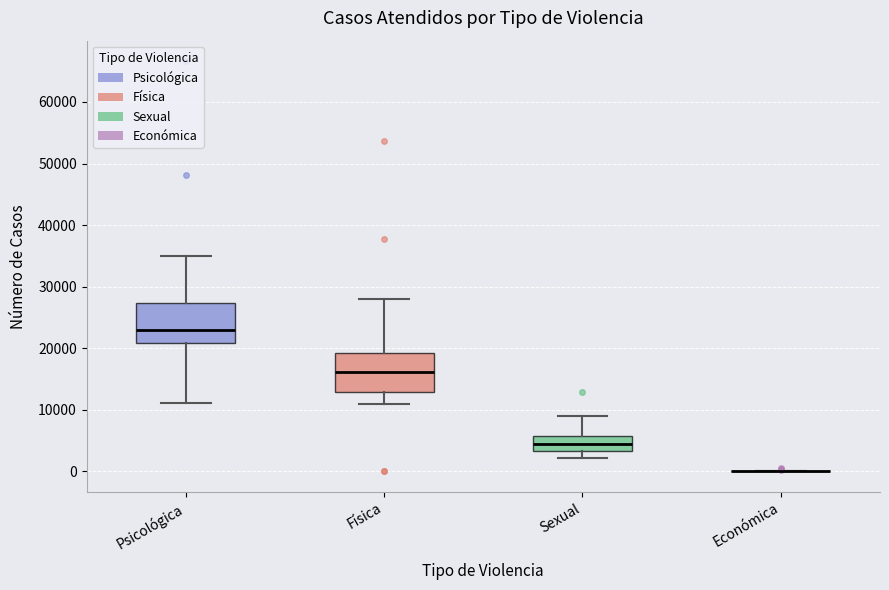

Reading left to right, transcribe this box plot: for each box, give where its median line is, the range the box spans, and where its two whiskers end, as read against the y-axis. The values are not printed on the chart, so give them approximately, as read against the axis.

Psicológica: median 23000, box 21000 to 27000, whiskers 11000 to 35000
Física: median 16000, box 13000 to 19000, whiskers 11000 to 28000
Sexual: median 4000, box 3000 to 6000, whiskers 2000 to 9000
Económica: box collapsed to a line at 0, whiskers 0 to 0